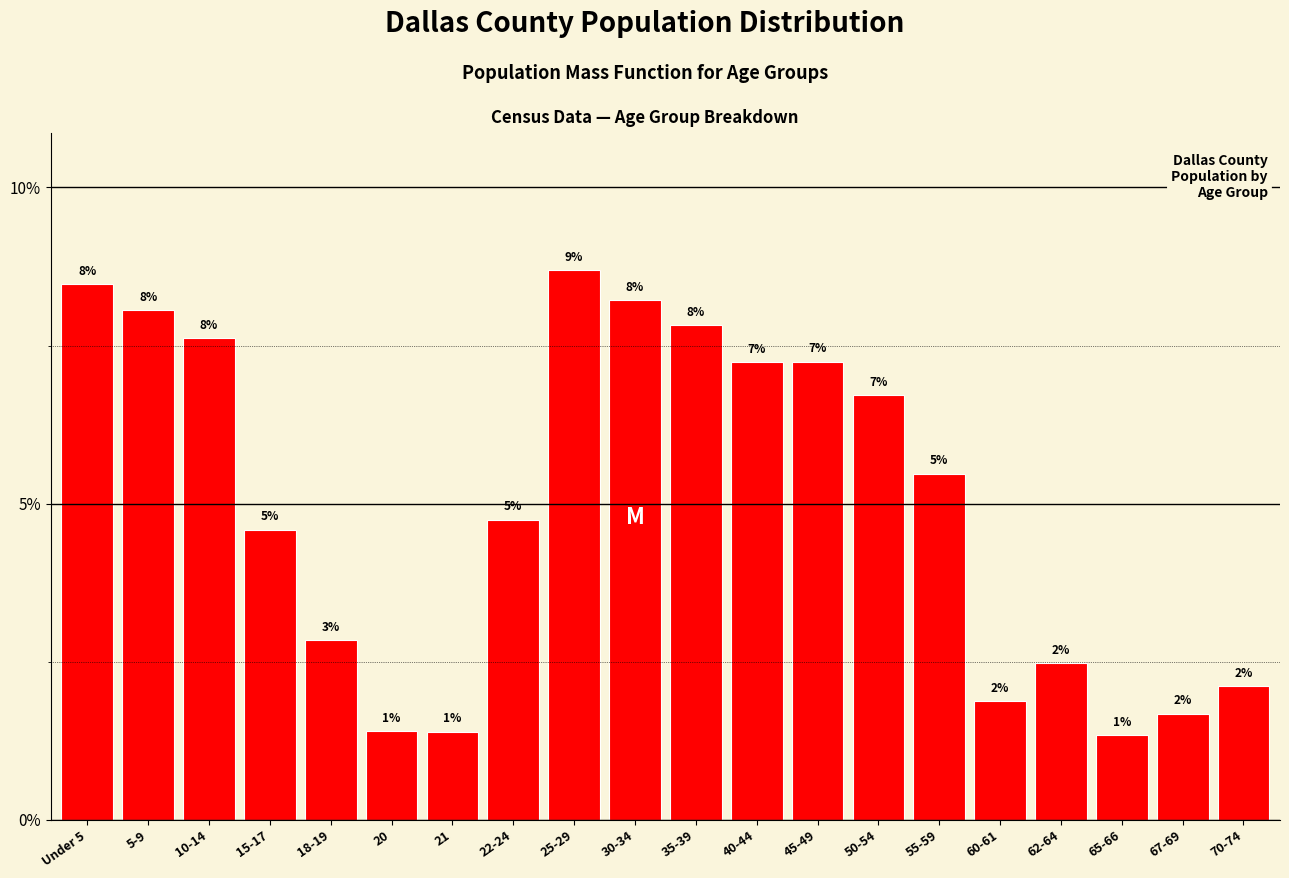

Are the bars horizontal?

No